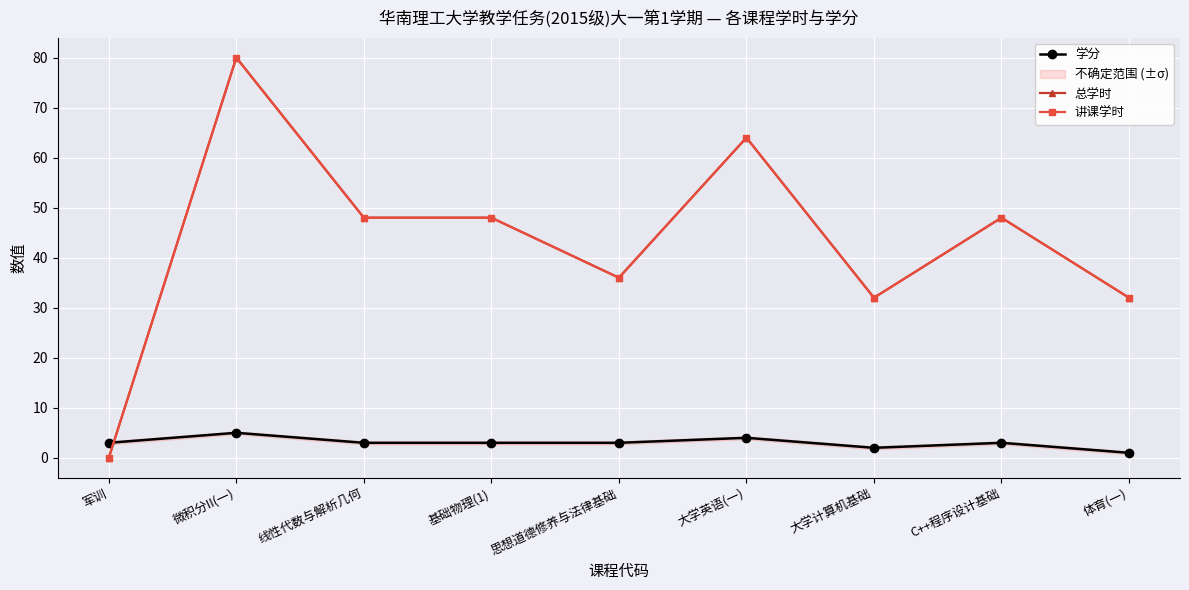

True or false: 学分 has more than 1 points higher than both neighbors.

True